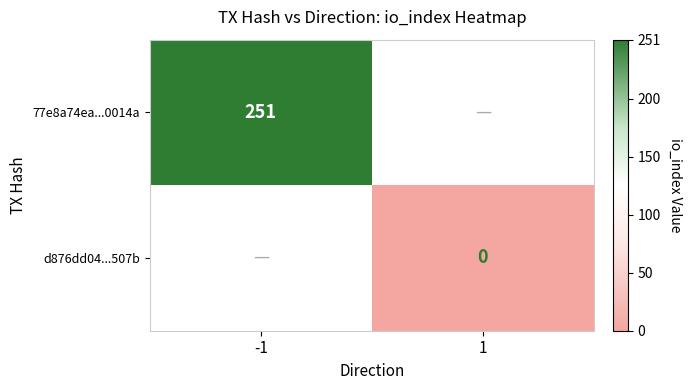

How many distinct data groups are displayed?

2